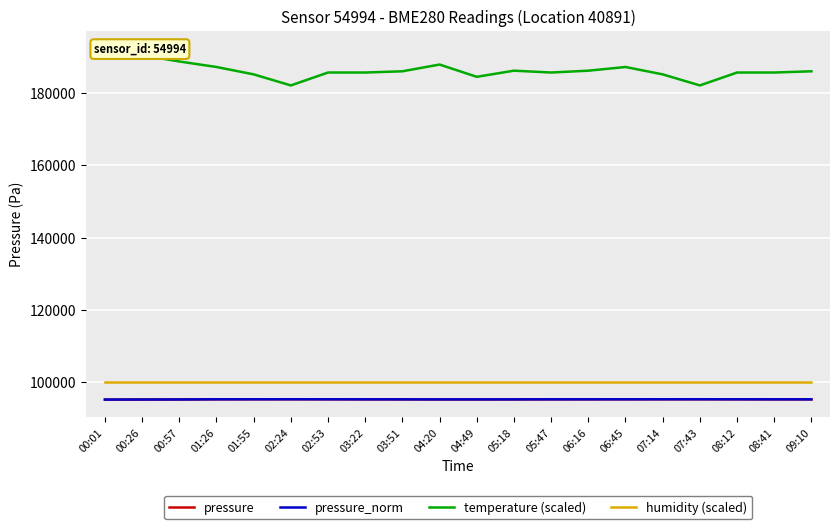

Where does the pressure_norm series first go above 95226?

01:26